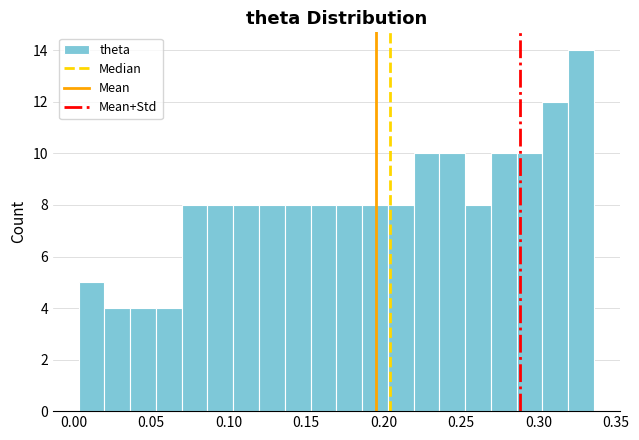

Read against the x-axis, roughly where is the centre of the tallest bar?

0.325